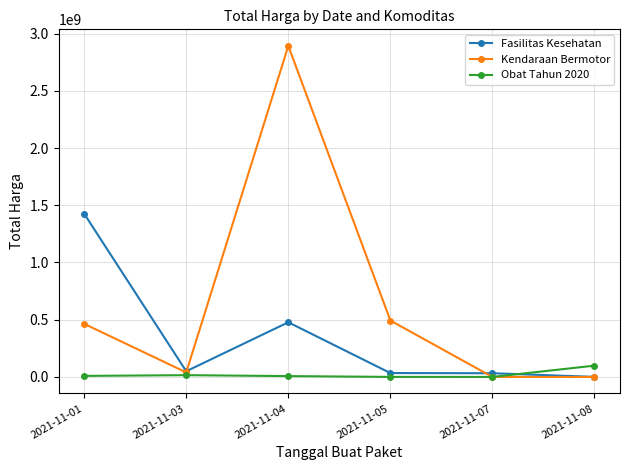

The Fasilitas Kesehatan series shows 32441200 at 2021-11-07. True or false?

True